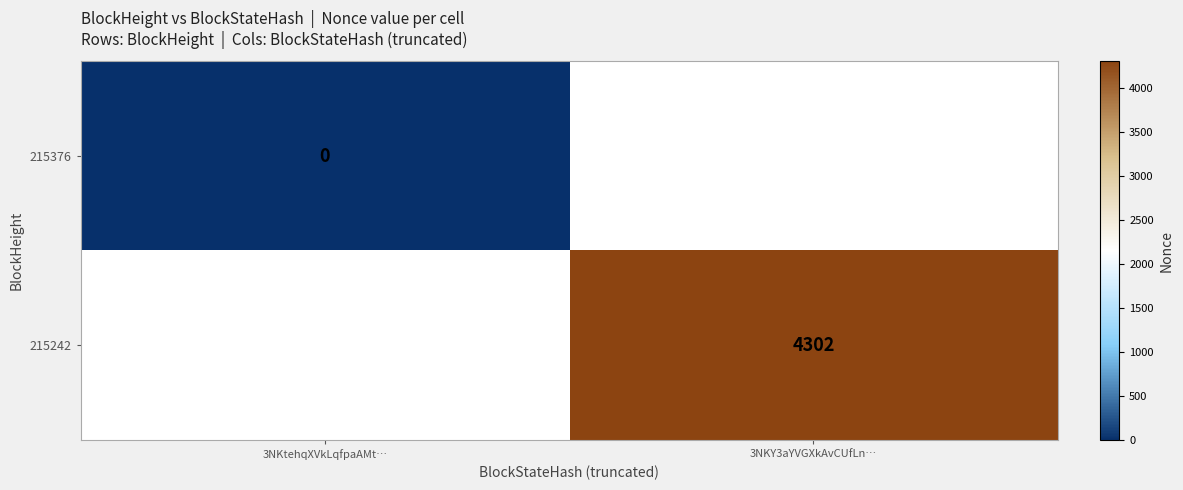

The value of 215242 at 3NKY3aYVGXkAvCUfLn… is 5678. True or false?

False